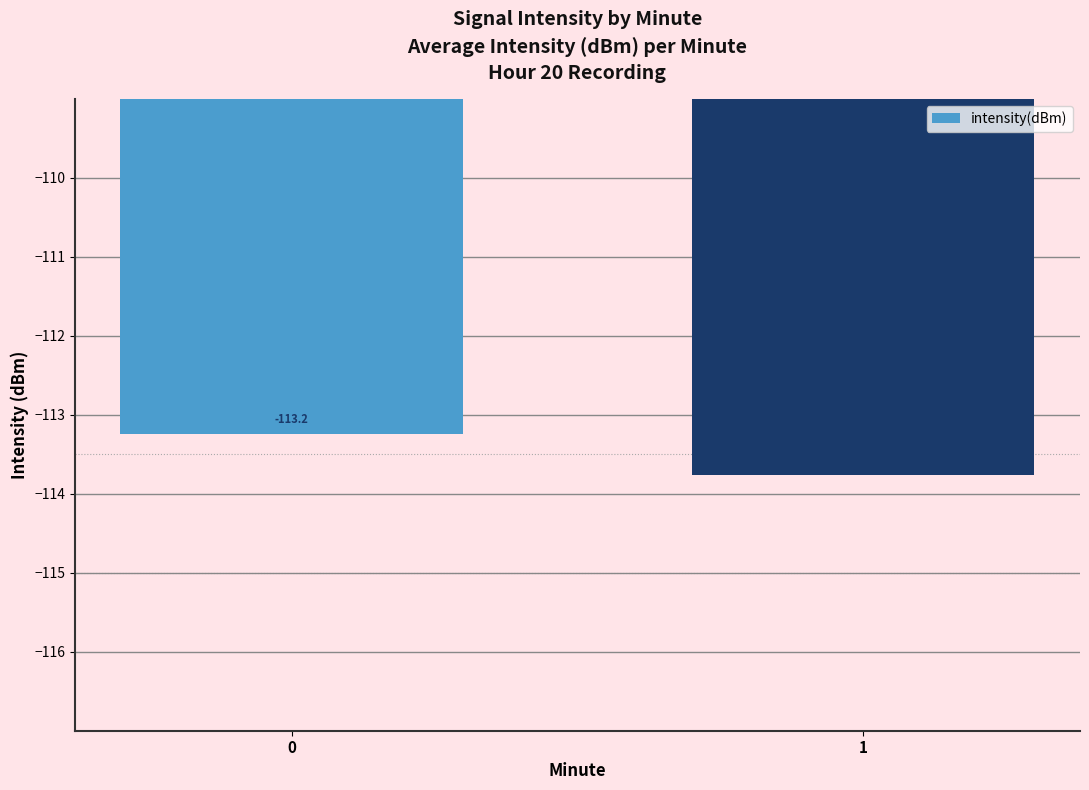

What is the greatest value displayed?

-113.2